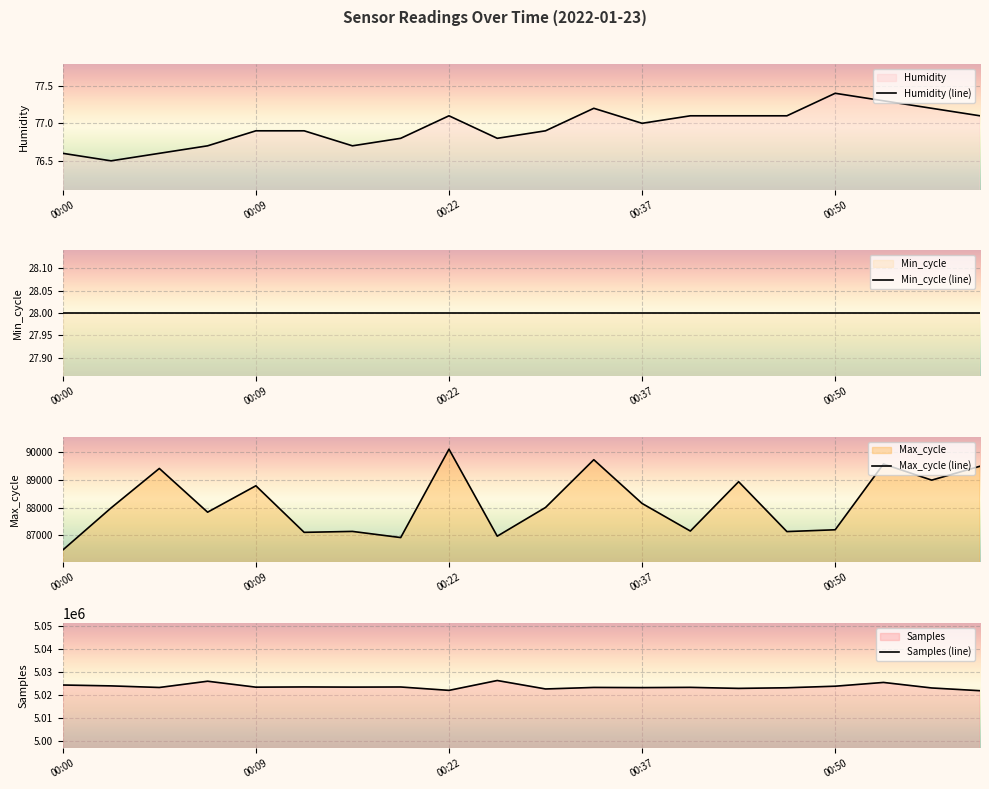

True or false: Samples (line) has a value of 2211244.2 at 11.

False